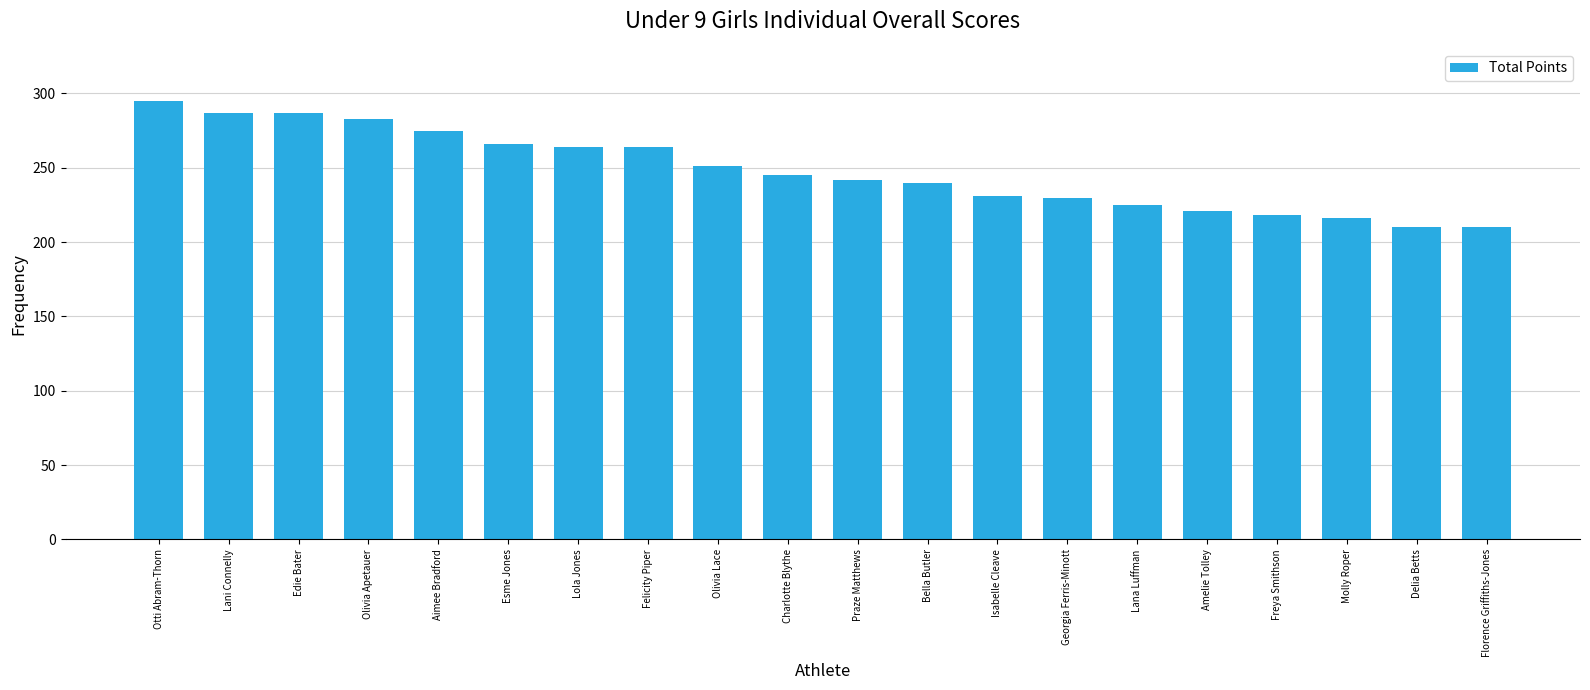

What is the smallest value displayed?

210